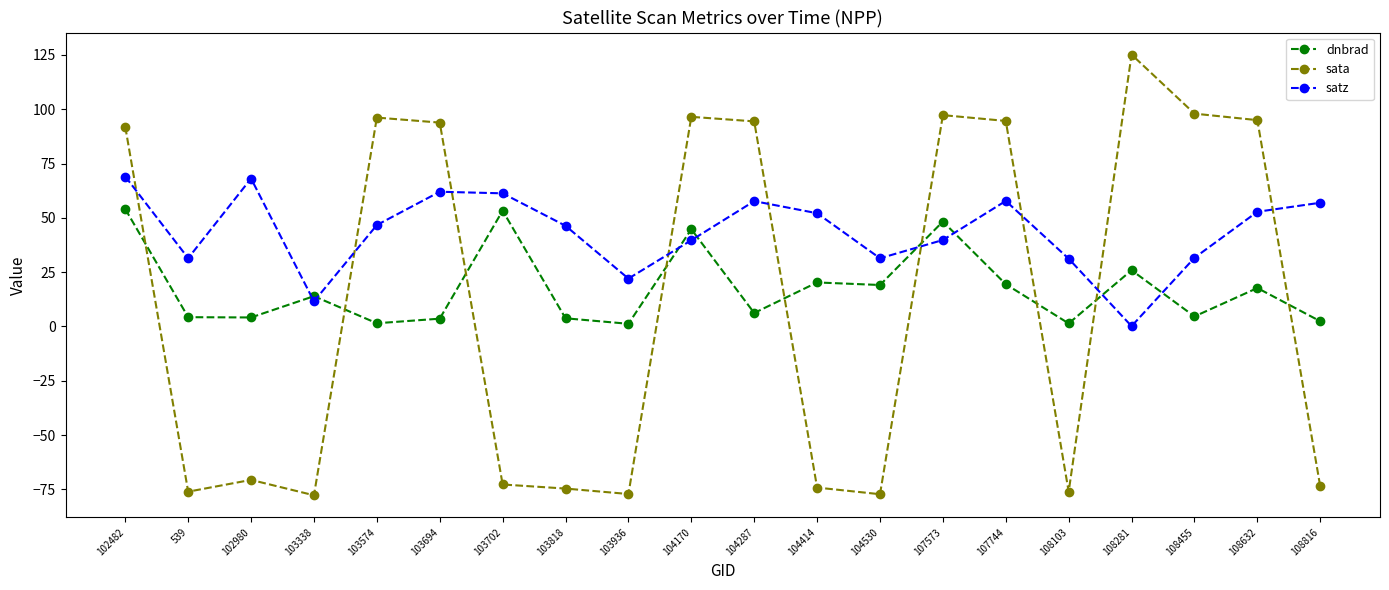

At which category does satz reach its first local valley?

539